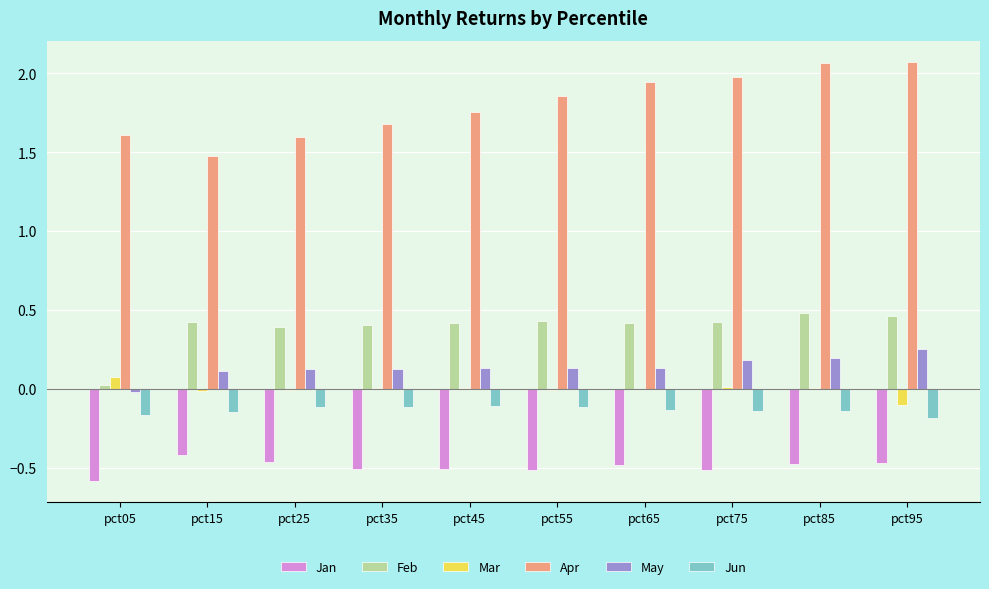

Which series has the largest total across all categories?

Apr